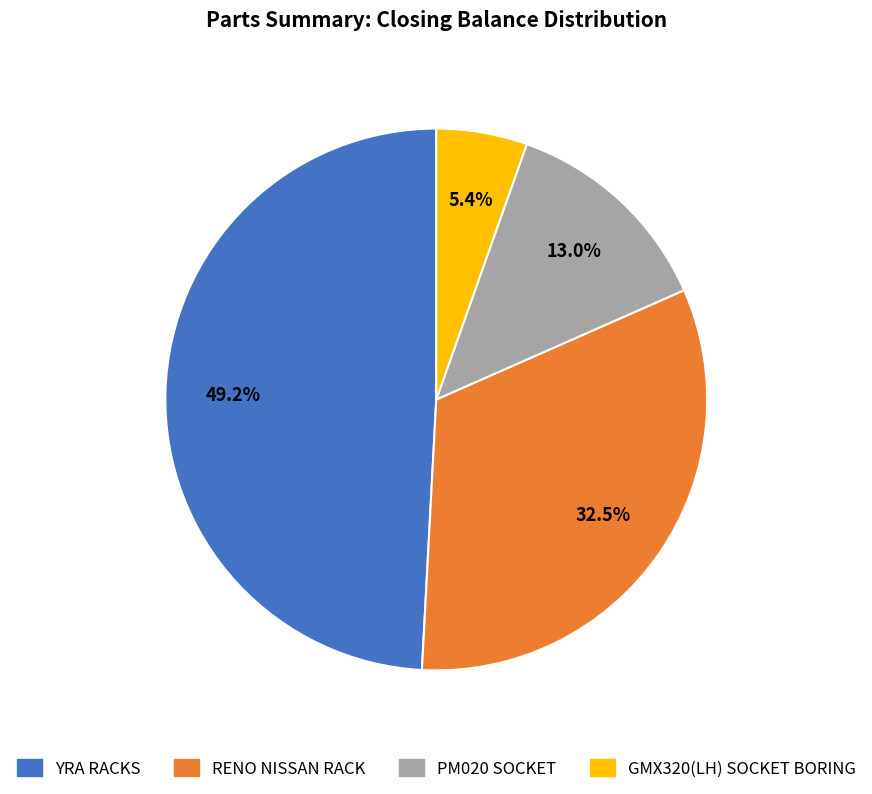

Does any single category account for the majority?

No